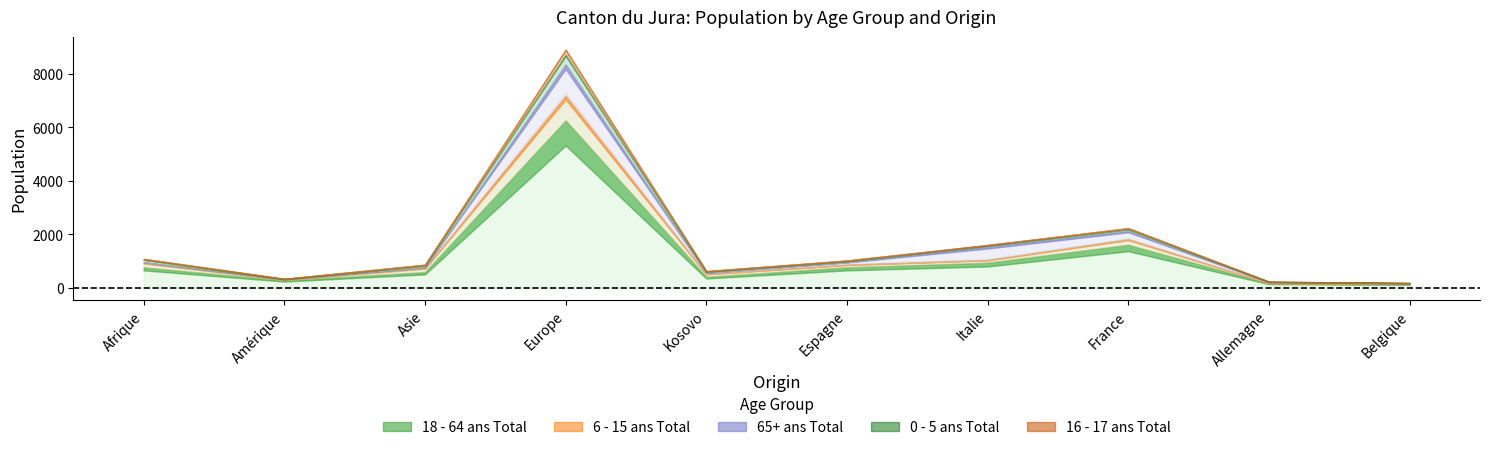

List the series in order of their peak value, lowest first.

16 - 17 ans Total, 0 - 5 ans Total, 6 - 15 ans Total, 65+ ans Total, 18 - 64 ans Total